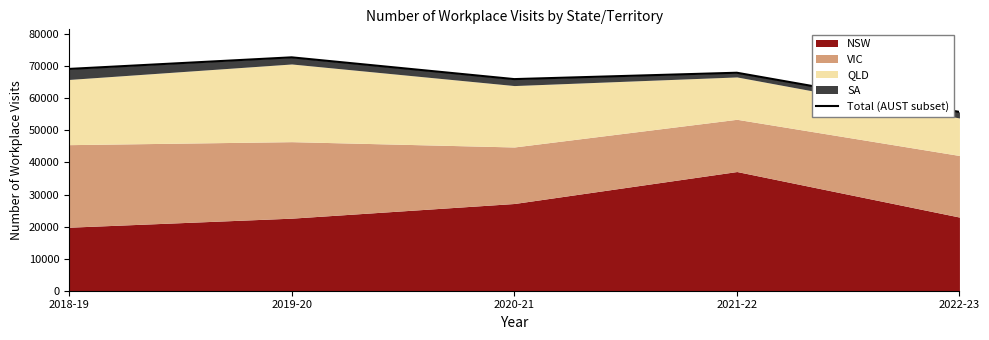

How many values are below 67984?

2